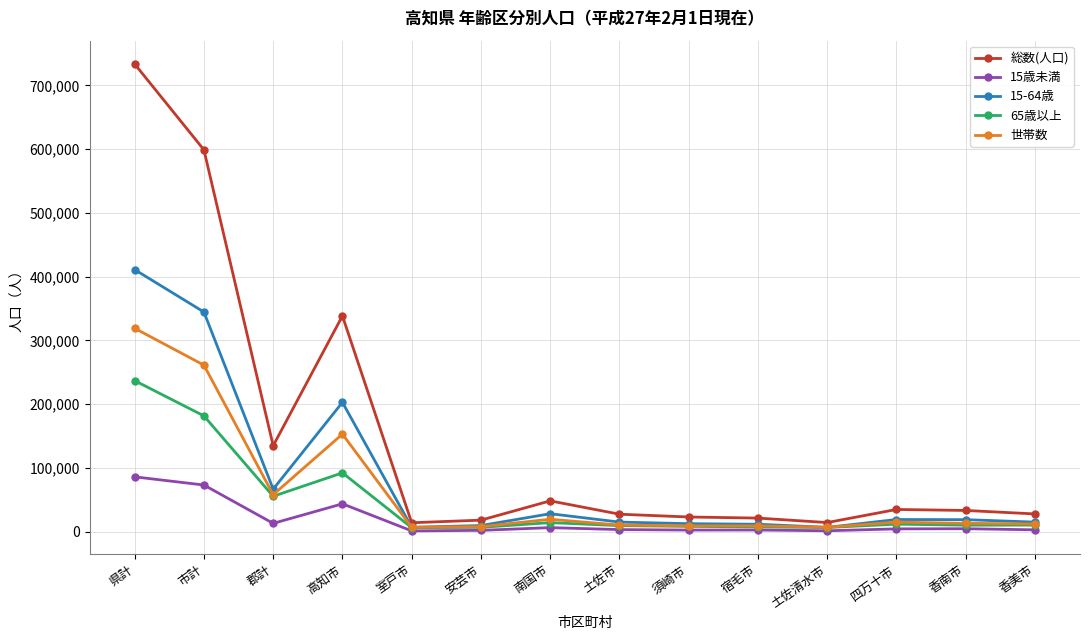

Which category has the highest value in the 総数(人口) series?

県計